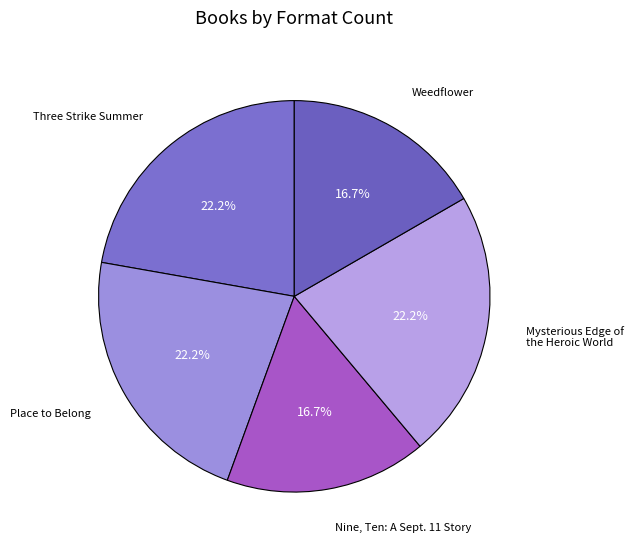

Which category has the smallest portion of the pie?

Nine, Ten: A September 11 Story